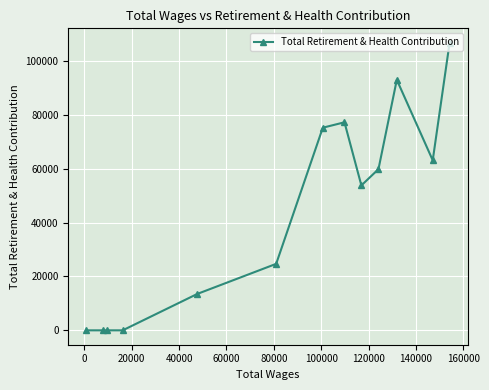

What is the maximum value shown in the chart?

106794